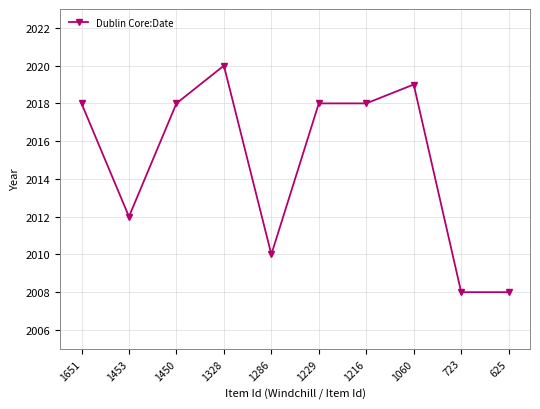

Reading left to right, extract all data points from this chart.

2018	2012	2018	2020	2010	2018	2018	2019	2008	2008